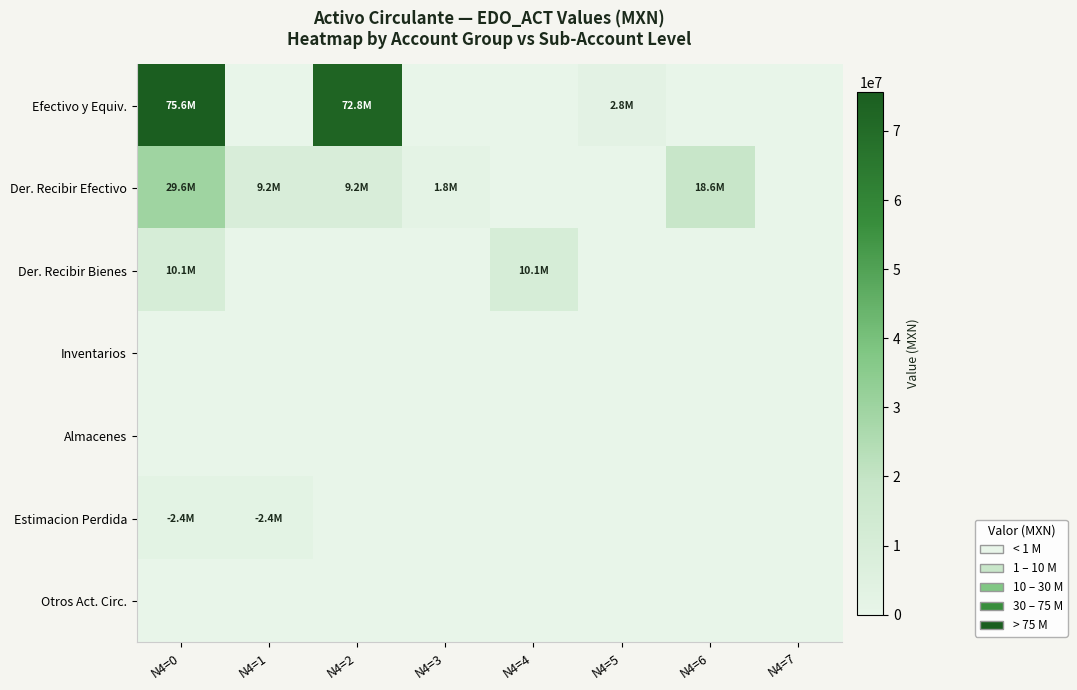

How many categories are shown in the chart?

8